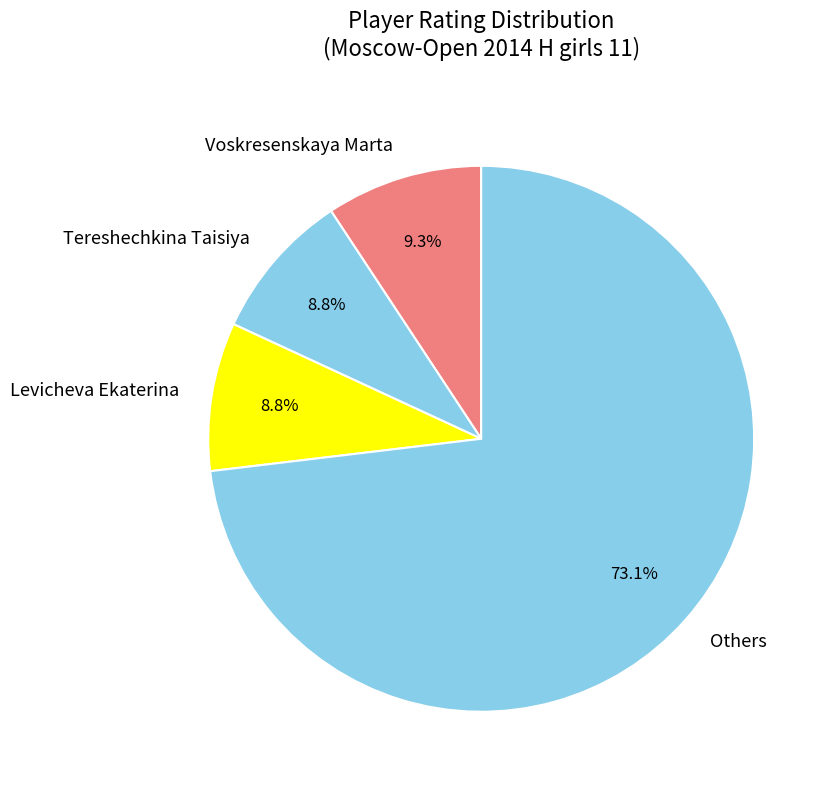

What percentage is NOT represented by Others?

26.9%